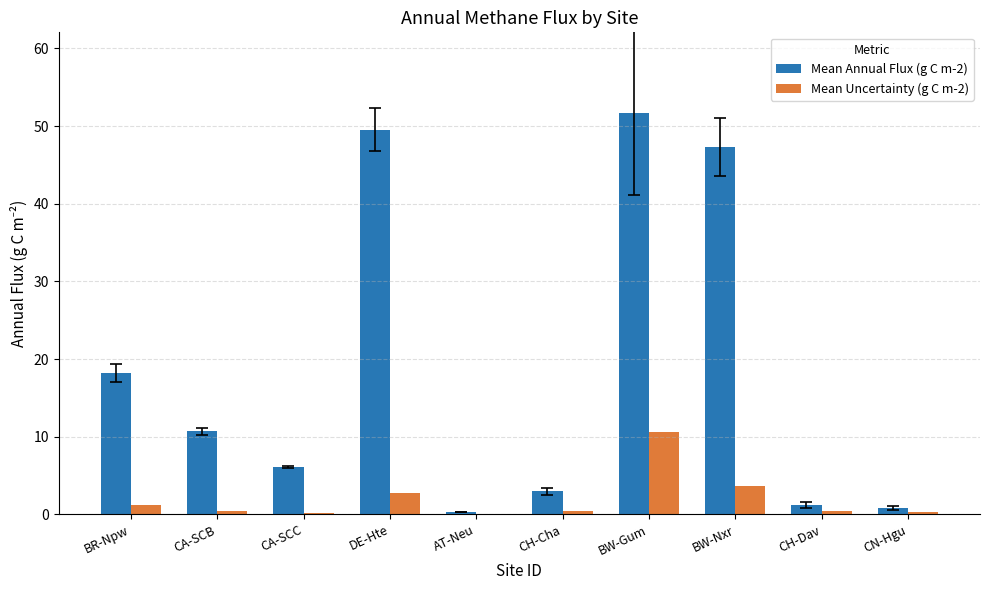

Which series has the largest total across all categories?

Mean Annual Flux (g C m-2)